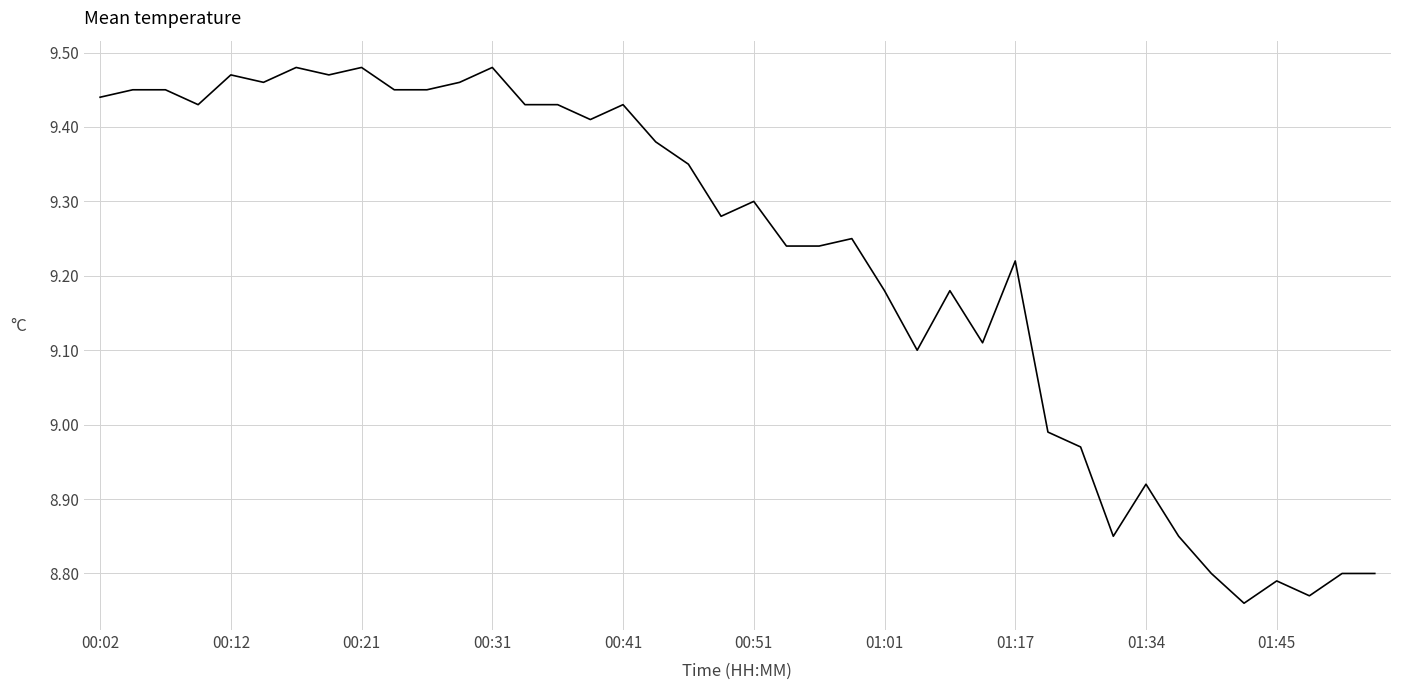

How many lines are shown in the chart?

1